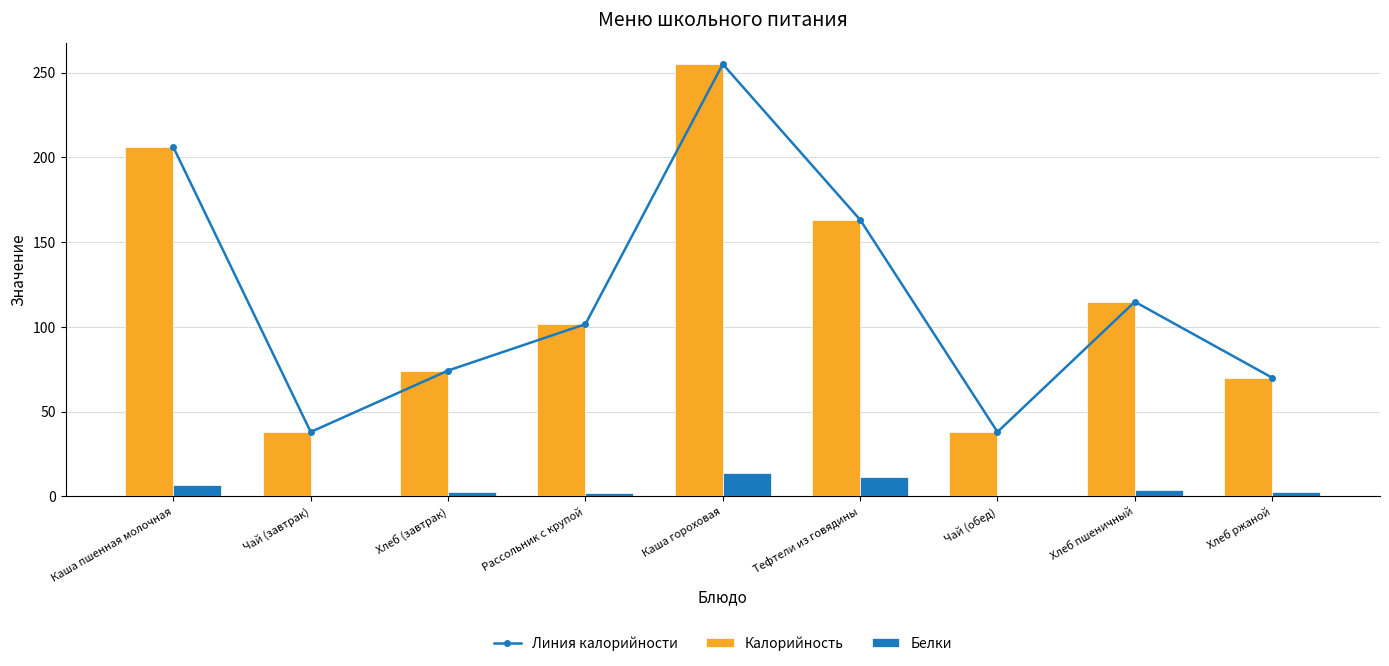

What is the label of the 6th bar from the left?

Тефтели из говядины